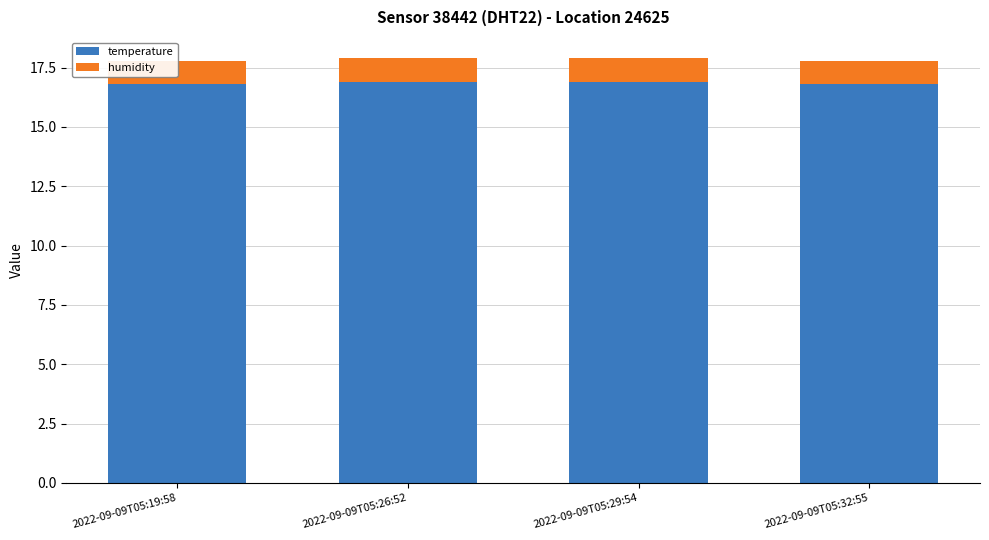

Which has a higher value, 2022-09-09T05:26:52 or 2022-09-09T05:29:54?

2022-09-09T05:26:52